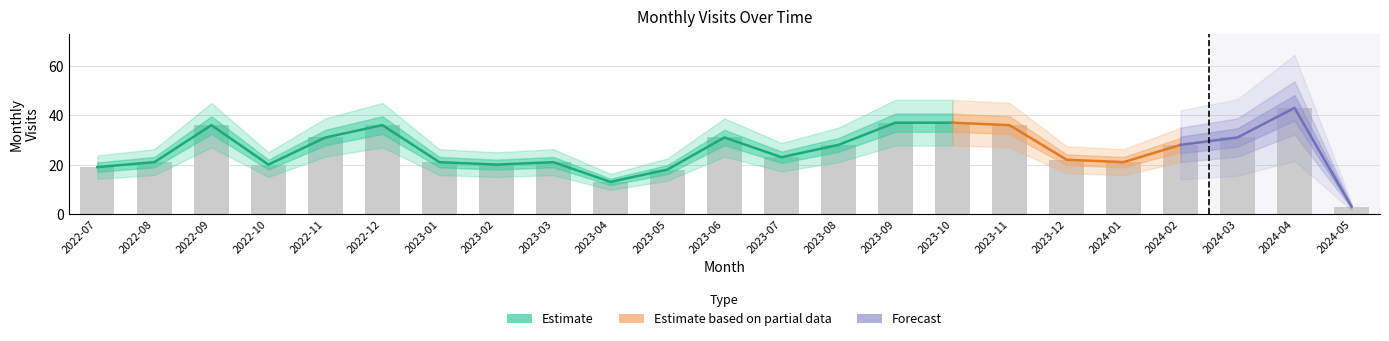

Are the bars horizontal?

No